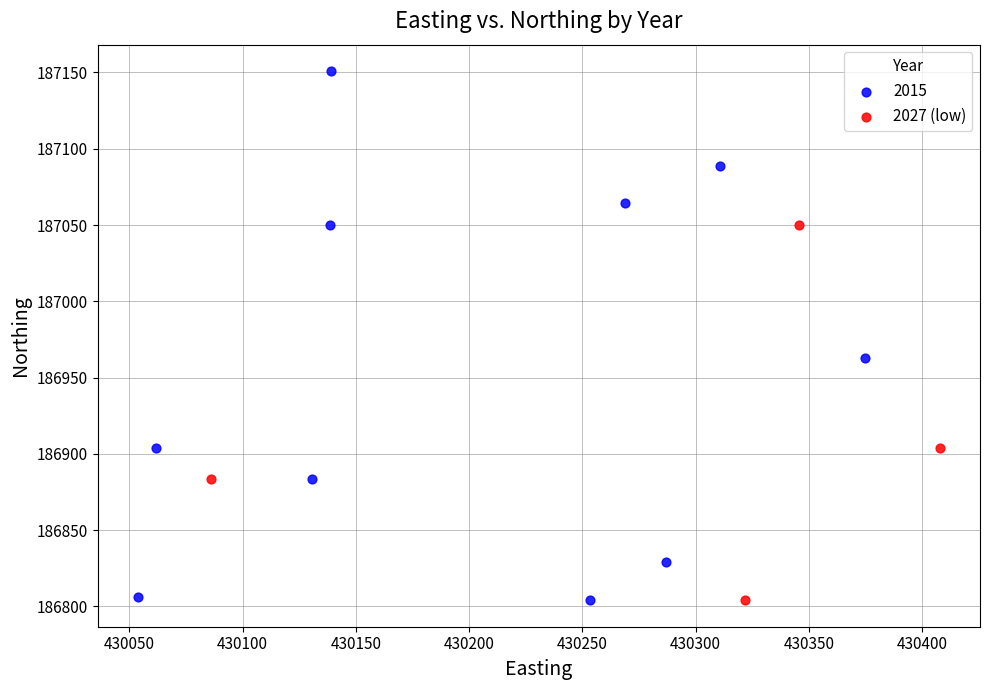

Which series has the largest Y range (max minus min)?

2015